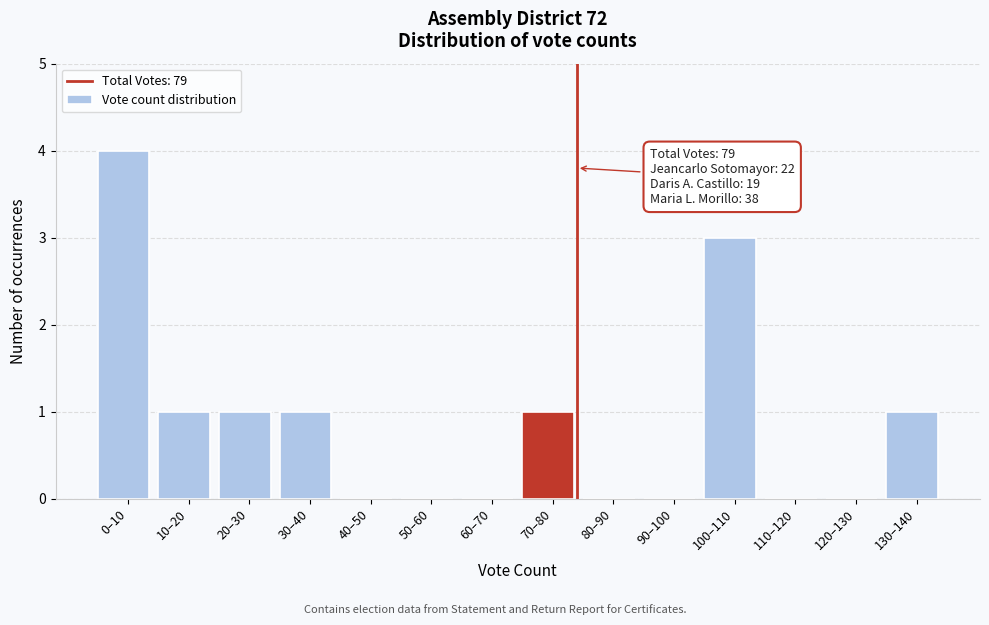

Reading left to right, what are all the values shown in this chart?

0–10=4	10–20=1	20–30=1	30–40=1	40–50=0	50–60=0	60–70=0	70–80=1	80–90=0	90–100=0	100–110=3	110–120=0	120–130=0	130–140=1